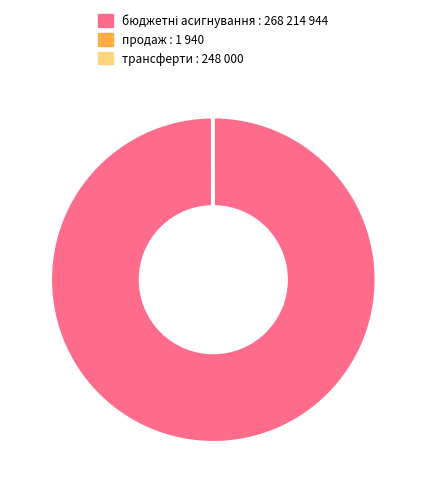

Does any single category account for the majority?

Yes